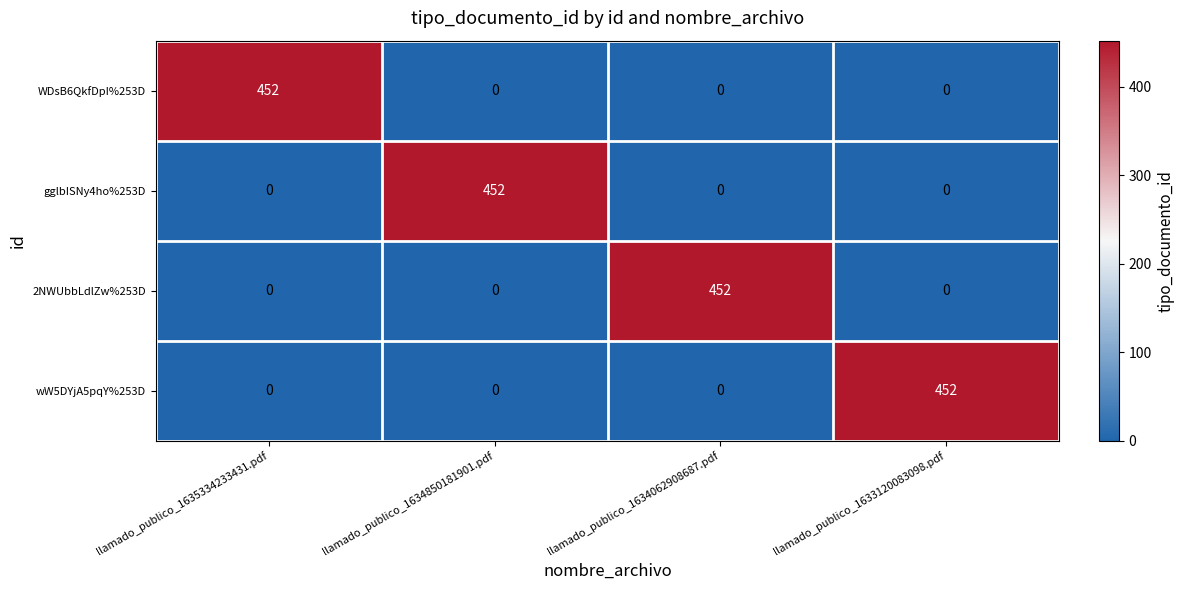

What is the difference between the highest and lowest values at llamado_publico_1635334233431.pdf?

452